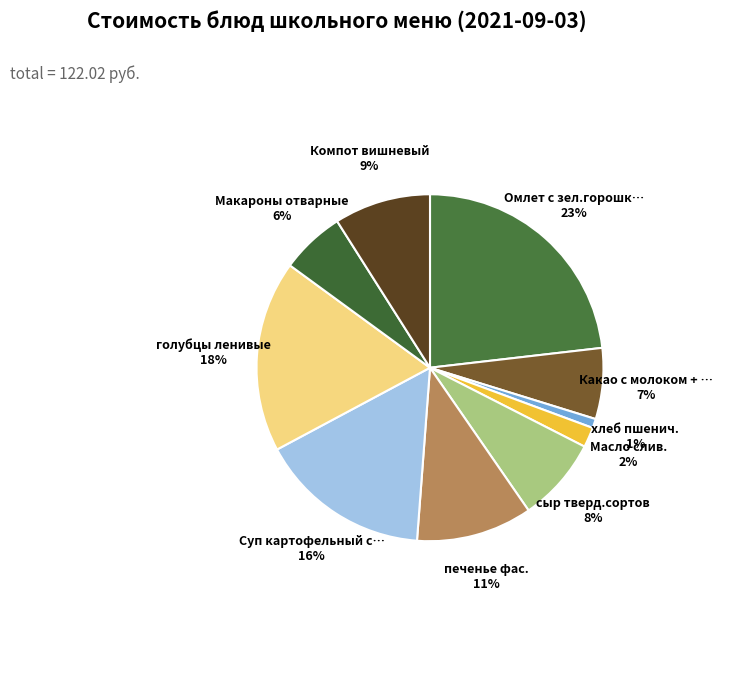

Rank the categories by value from lowest to highest.

хлеб пшенич., Масло слив., Макароны отварные, Какао с молоком + сок 0,2, сыр тверд.сортов, Компот вишневый, печенье фас., Суп картофельный с рыбн.конс., голубцы ленивые, Омлет с зел.горошком